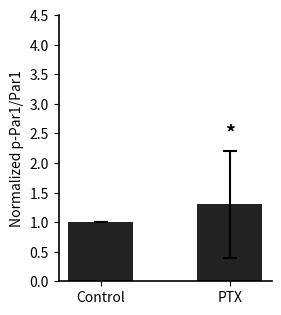

How many data points does each series have?

2